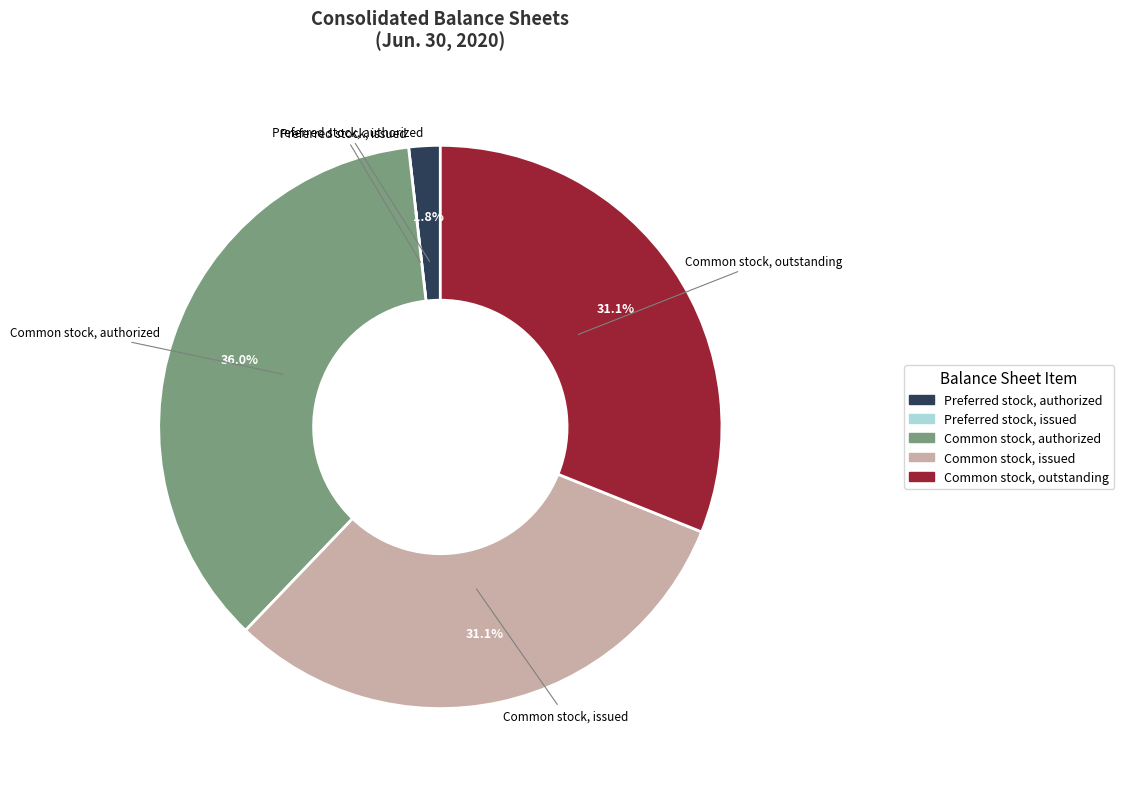

What is the largest slice in the pie chart?

Common stock, authorized